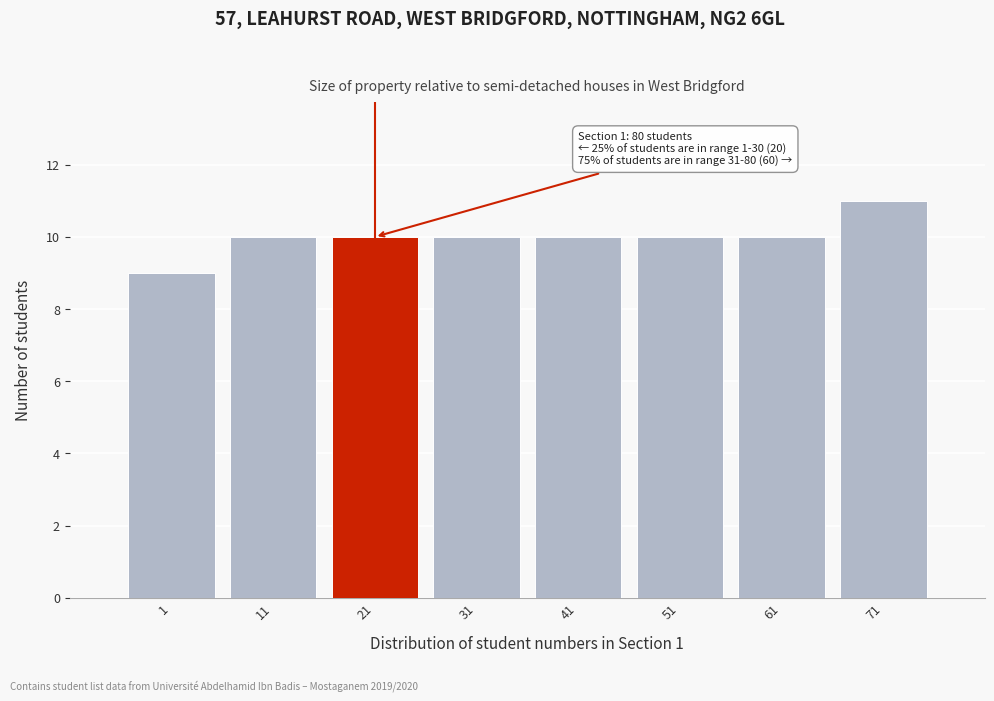

Reading left to right, what are all the values shown in this chart?

9	10	10	10	10	10	10	11